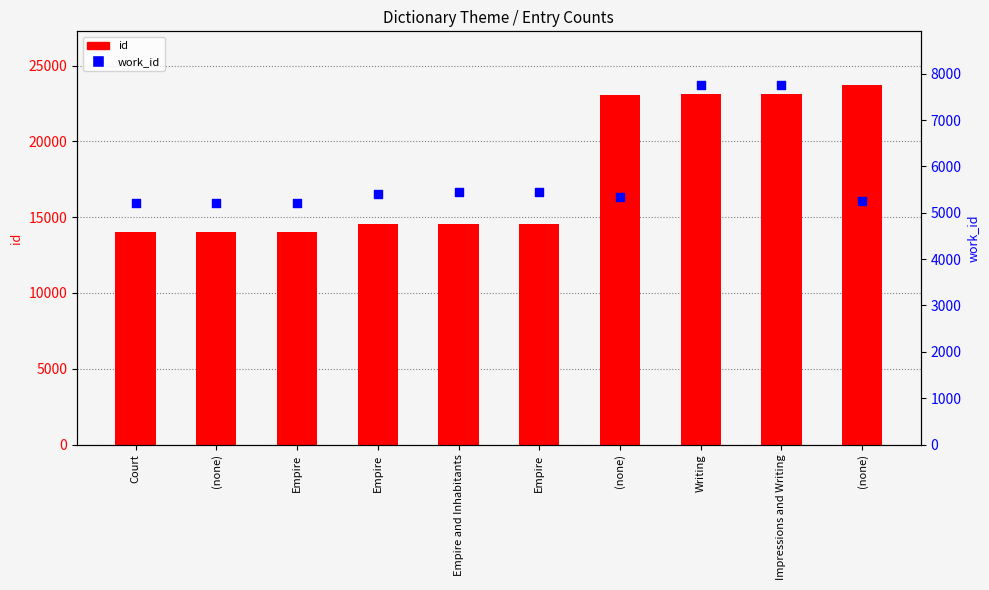

At how many categories does at least one series exceed 8284?

10